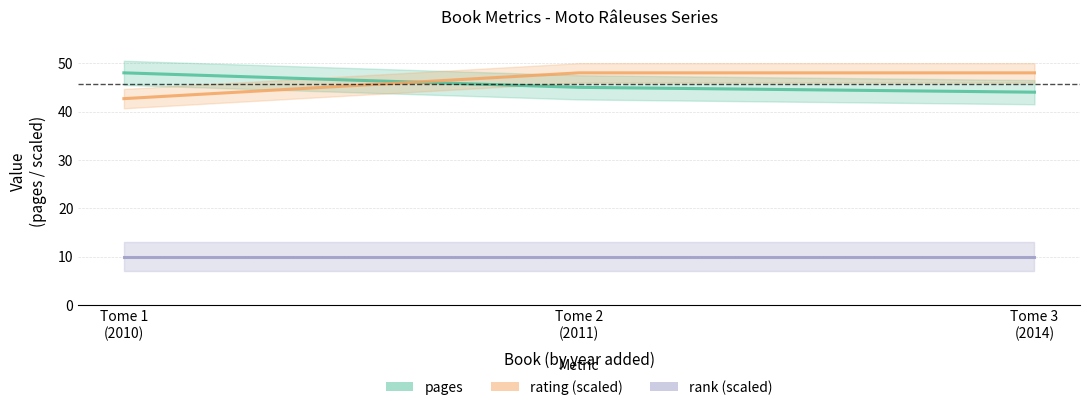

Reading left to right, transcribe all the data shown in this chart.

pages: Tome 1
(2010)=48.0	Tome 2
(2011)=45.0	Tome 3
(2014)=44.0
rating (scaled): Tome 1
(2010)=42.7	Tome 2
(2011)=48.0	Tome 3
(2014)=48.0
rank (scaled): Tome 1
(2010)=10.0	Tome 2
(2011)=10.0	Tome 3
(2014)=10.0